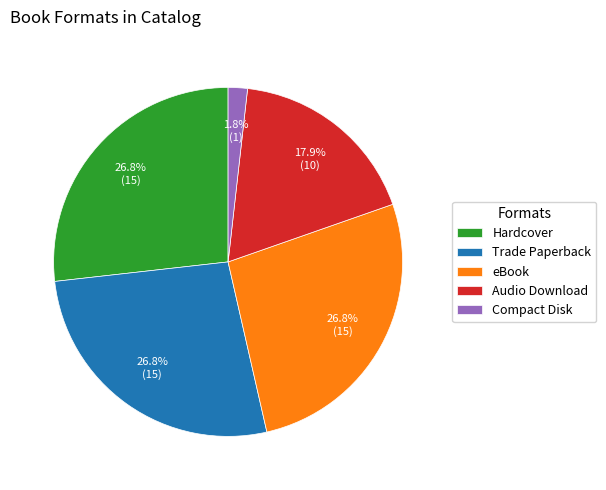

Which category has the smallest portion of the pie?

Compact Disk